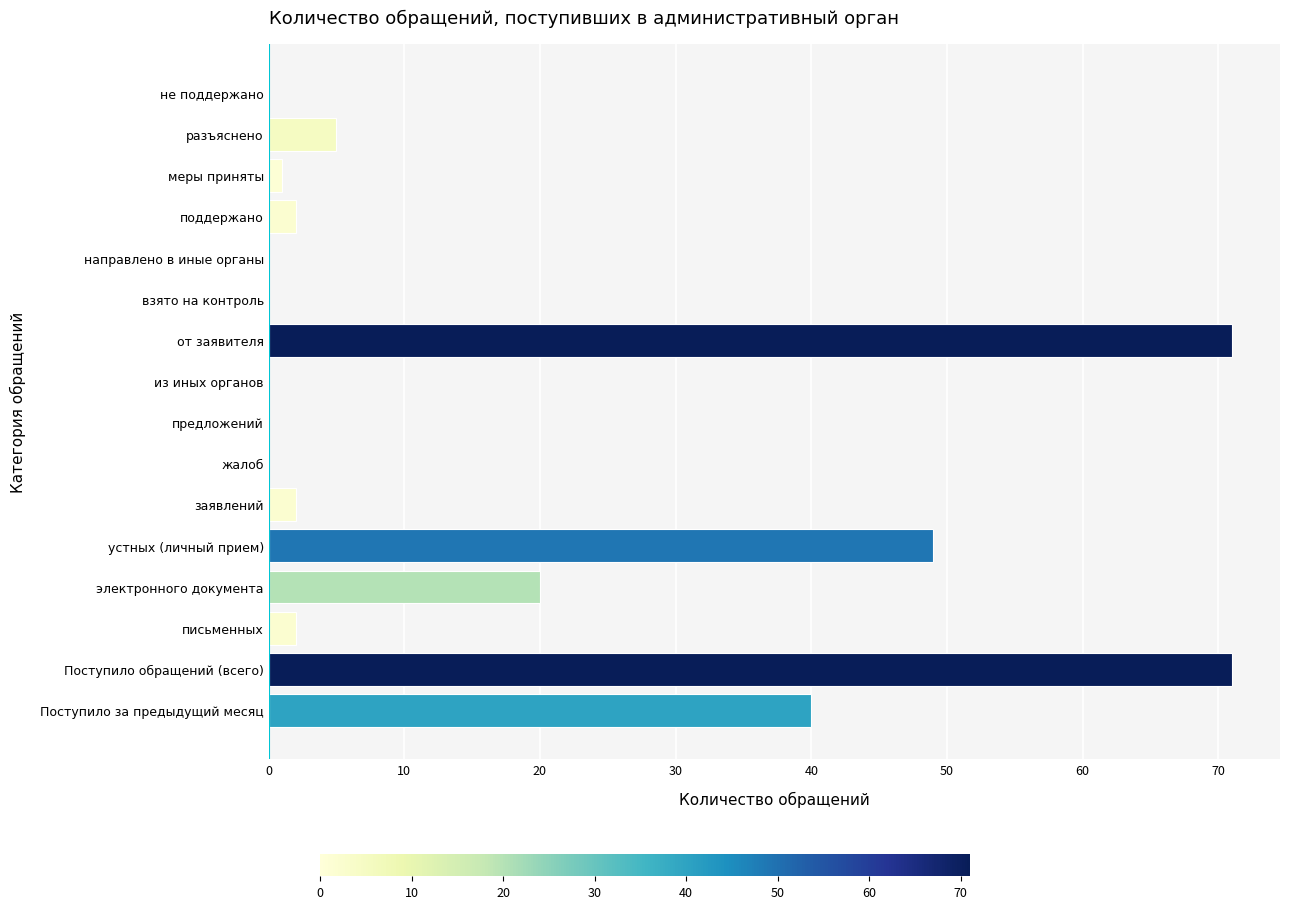

Approximately how many times larger is the value at Поступило за предыдущий месяц compared to от заявителя?

0.6